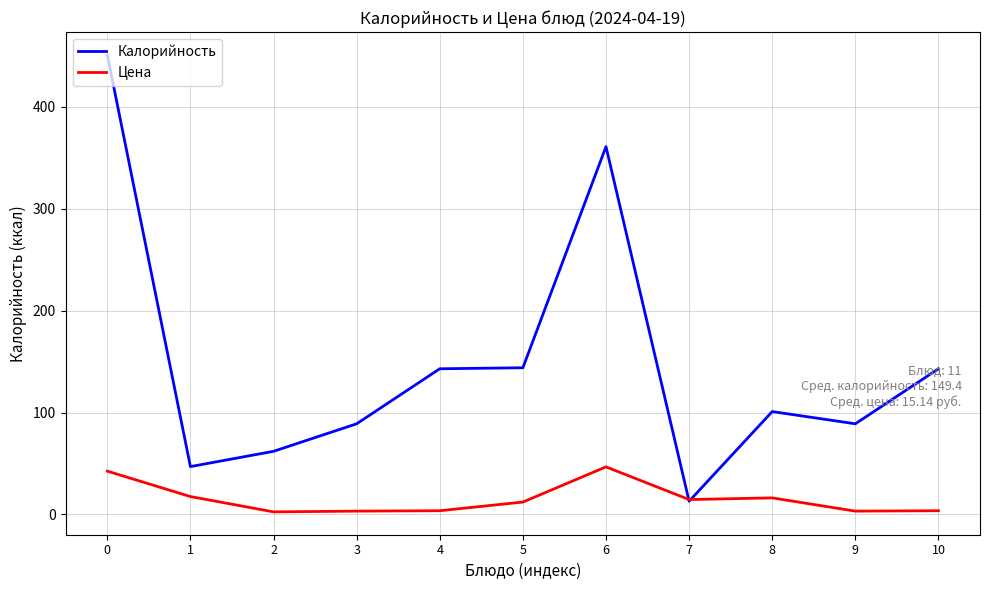

How many lines are shown in the chart?

2